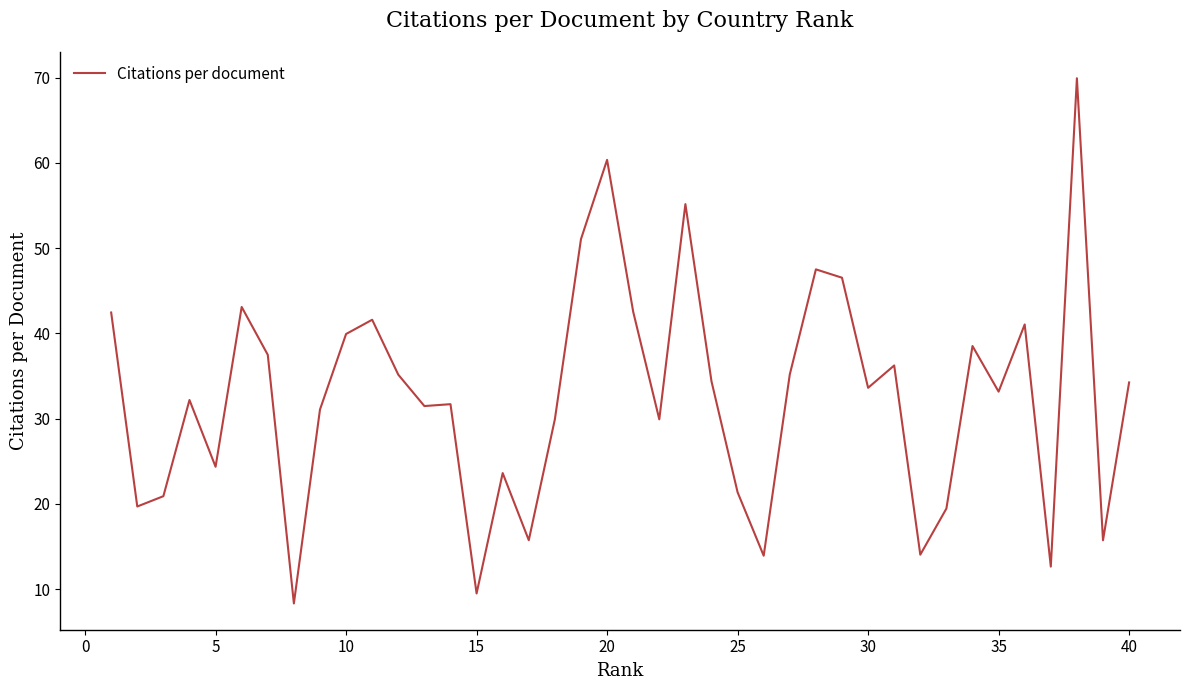

What is the greatest value displayed?

69.9